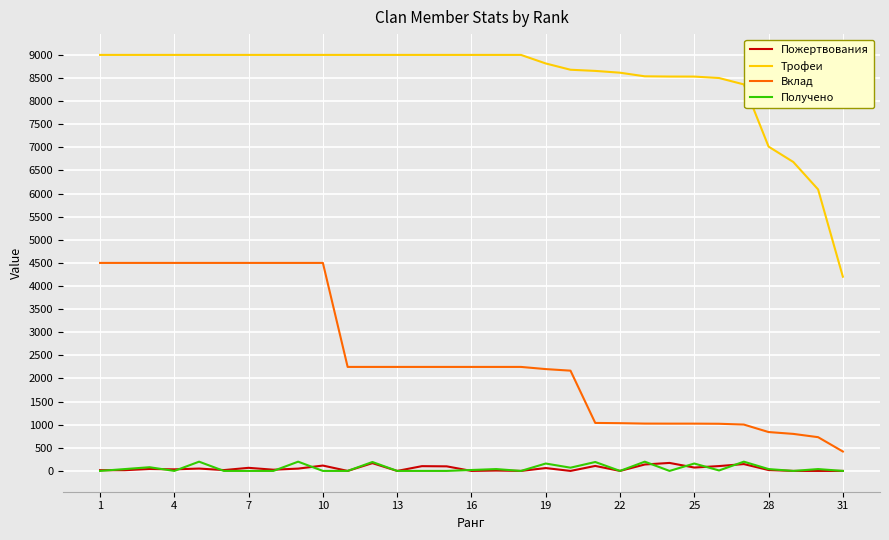

True or false: Получено and Вклад intersect in this chart.

False